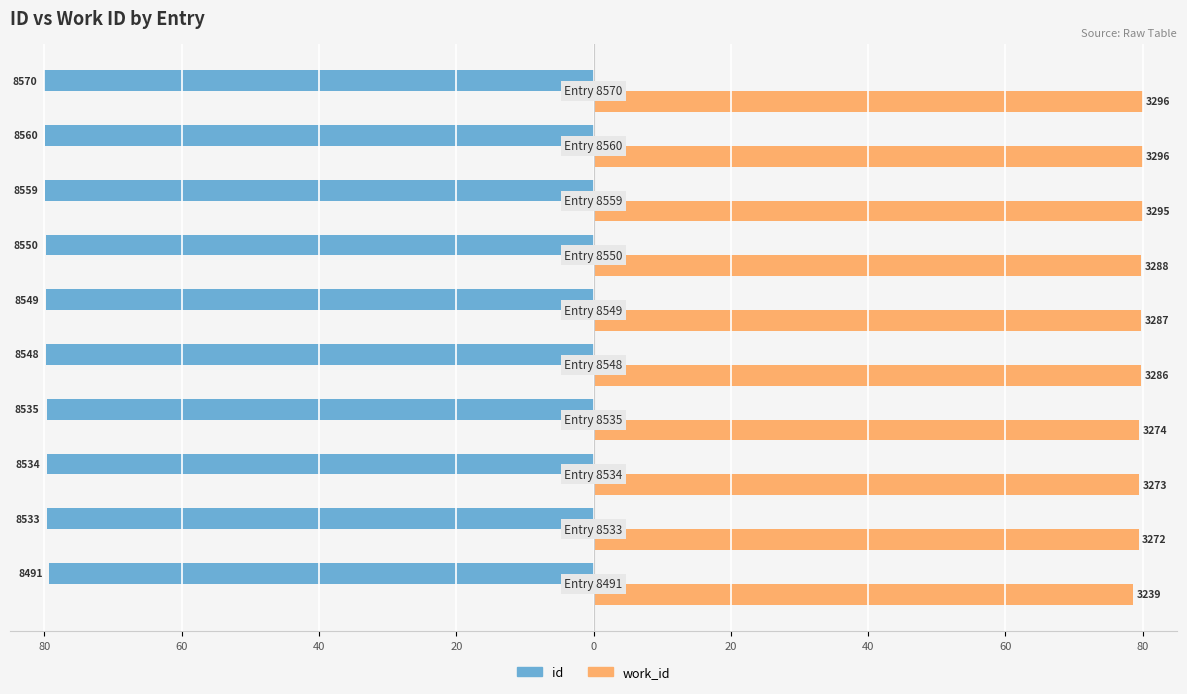

Reading left to right, list all the values displayed in this chart.

id: -79.3	-79.7	-79.7	-79.7	-79.8	-79.8	-79.8	-79.9	-79.9	-80.0
work_id: 78.6	79.4	79.4	79.5	79.8	79.8	79.8	80.0	80.0	80.0